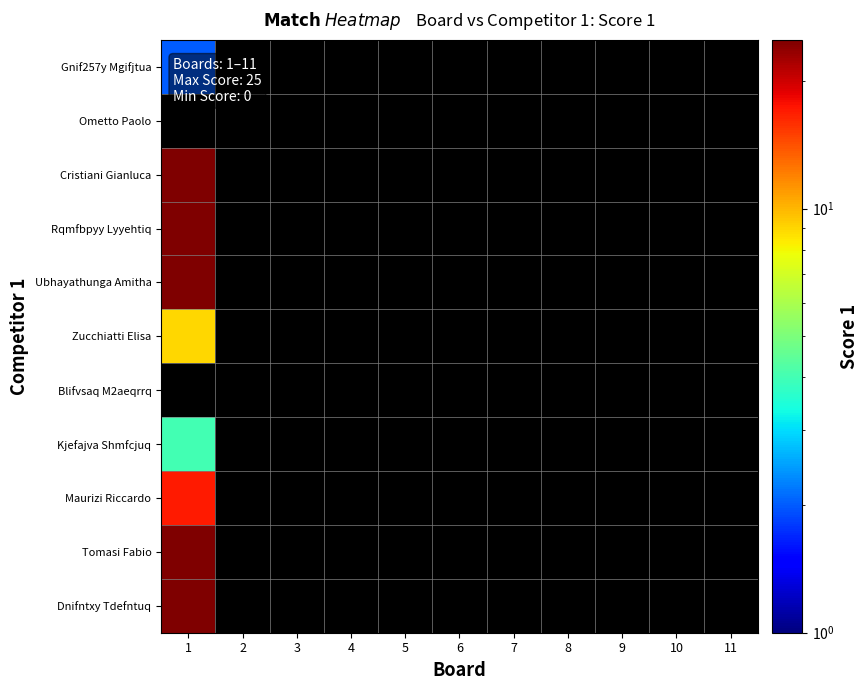

What is the greatest value displayed?

25